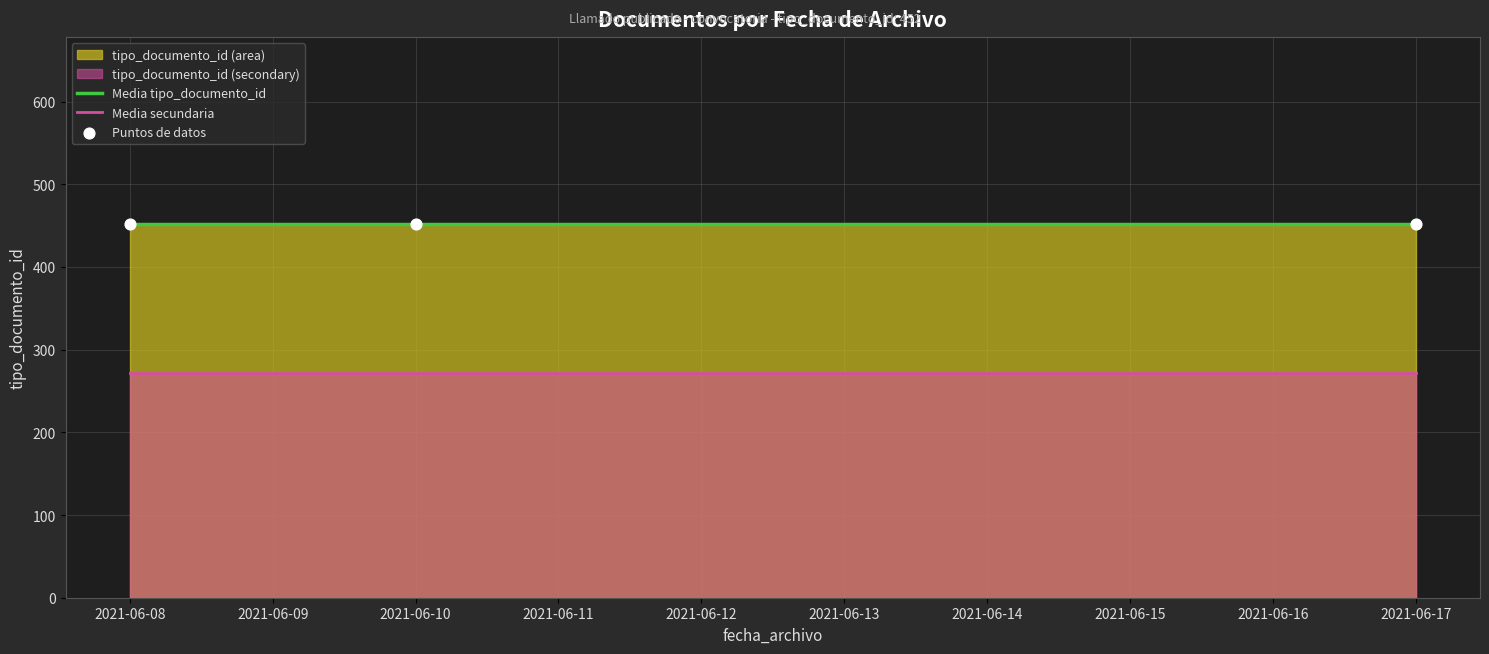

What is the minimum value for Media tipo_documento_id?

452.0